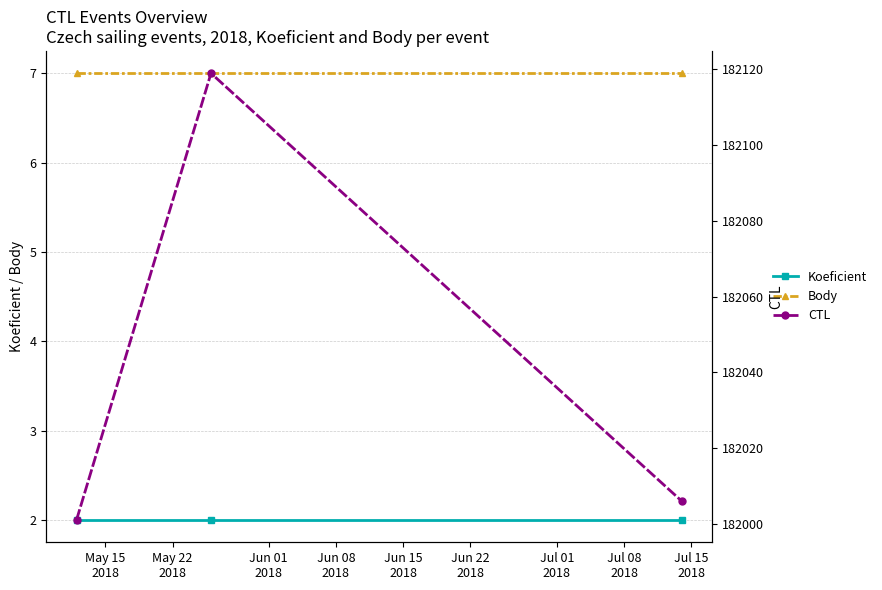

What is the value of the Koeficient point at the 3rd from the left?

2